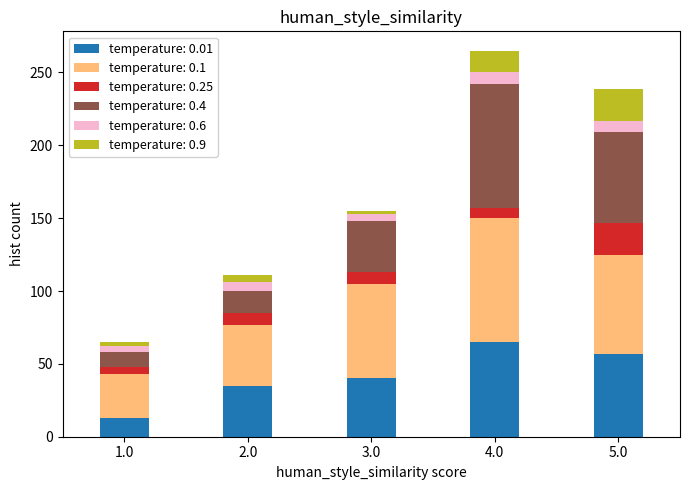

Reading left to right, list the values for the temperature: 0.01 series.

1.0=13	2.0=35	3.0=40	4.0=65	5.0=57